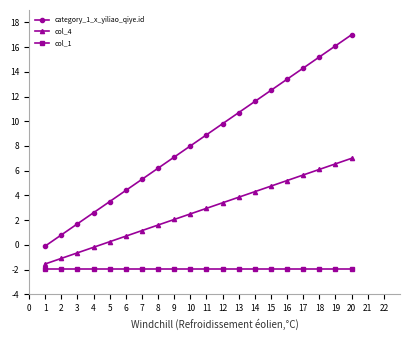

Rank the series by their maximum value, from highest to lowest.

category_1_x_yiliao_qiye.id, col_4, col_1